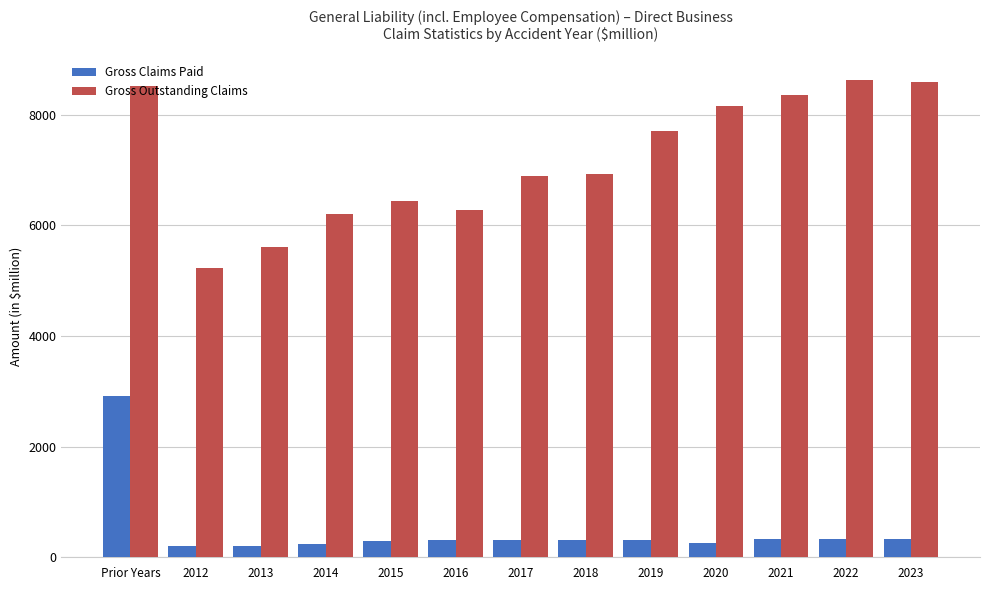

Rank the series at 2020 from lowest to highest value.

Gross Claims Paid, Gross Outstanding Claims